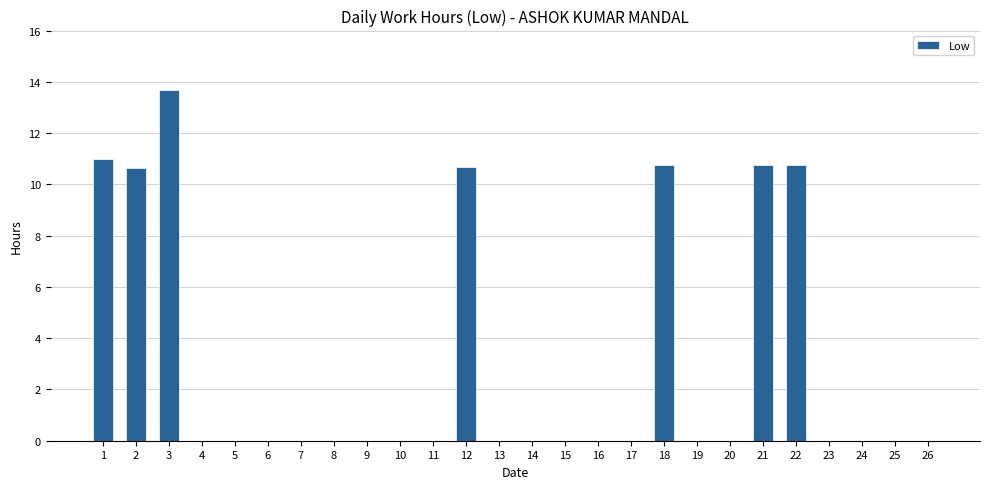

What is the change in value from 2 to 11?

-10.6